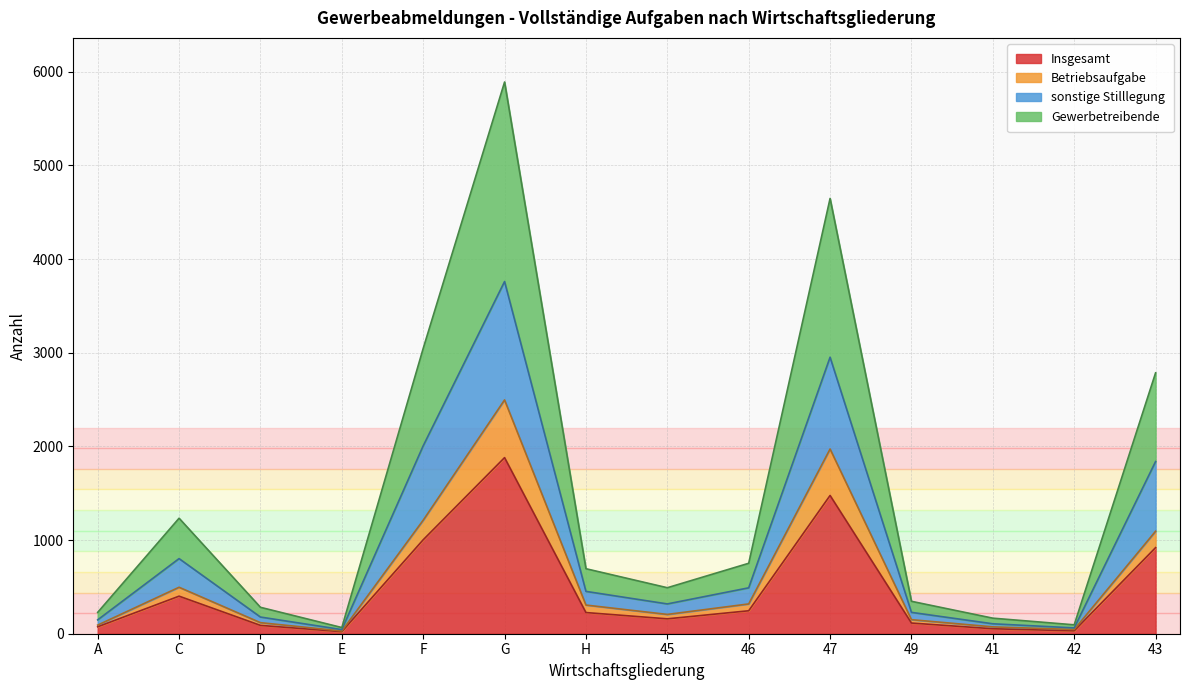

What is the average value of the Gewerbetreibende series?

1480